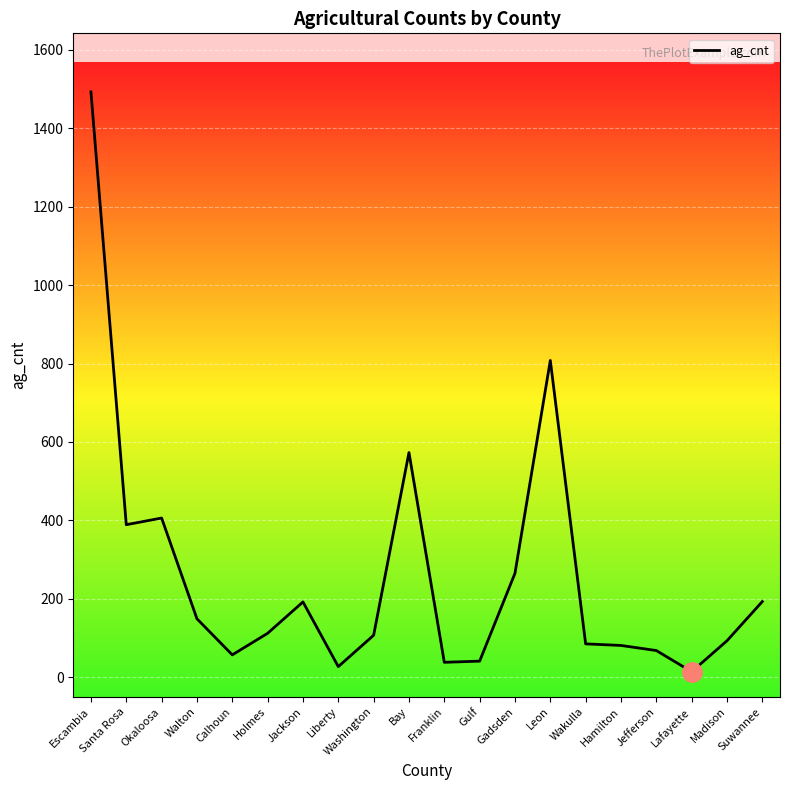

Approximately how many times larger is the value at Gadsden compared to Calhoun?

4.6